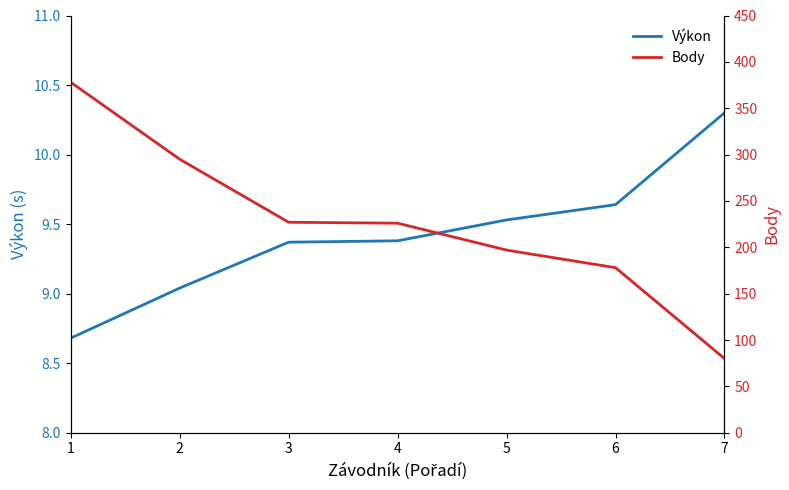

What is the difference between the highest and lowest values at 6?

168.4